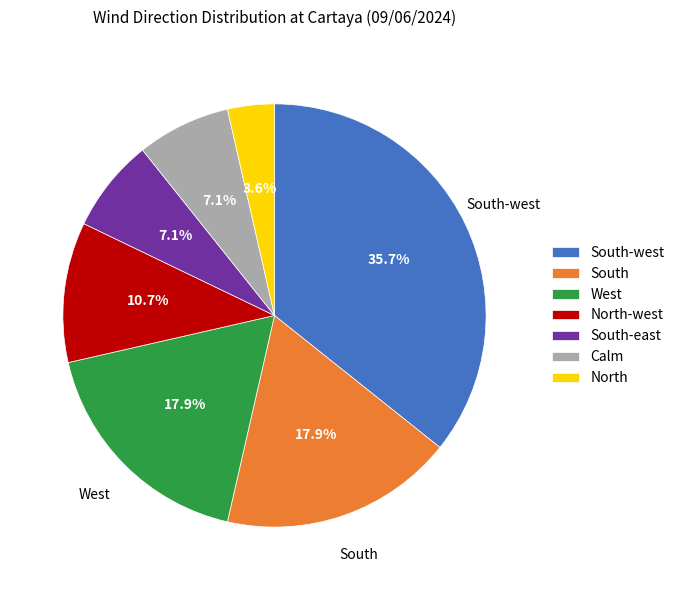

To the nearest percent, what is the average slice percentage?

14%